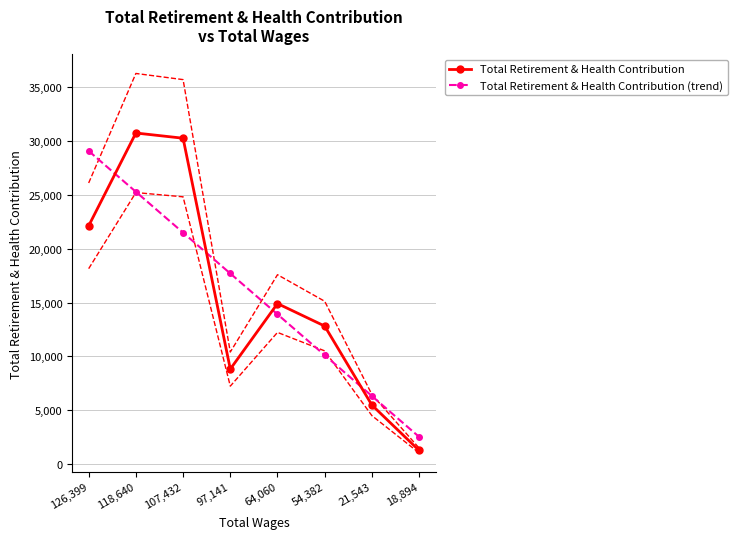

Which label corresponds to the largest value in the chart?

118,640